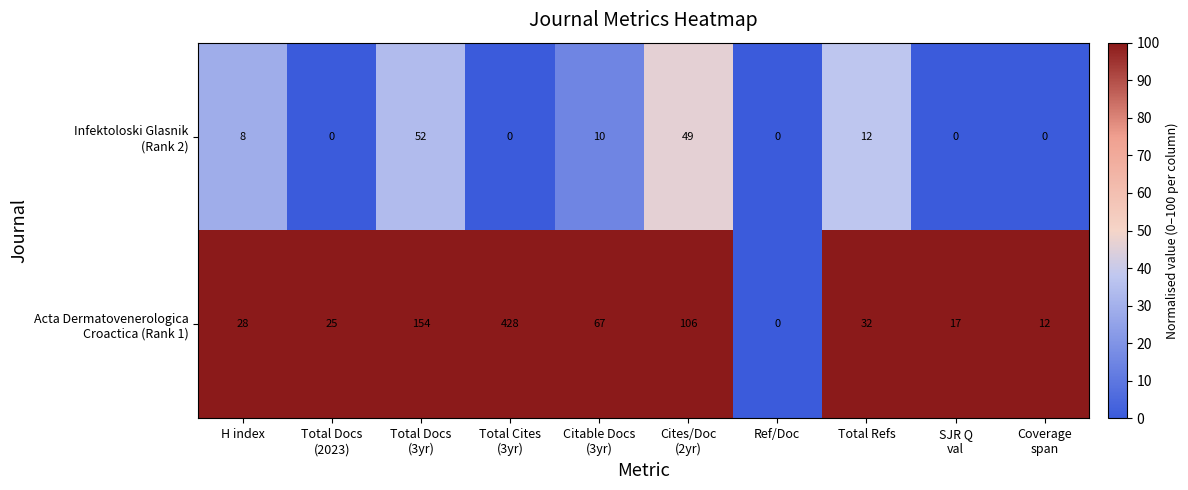

How many series are shown in this chart?

2